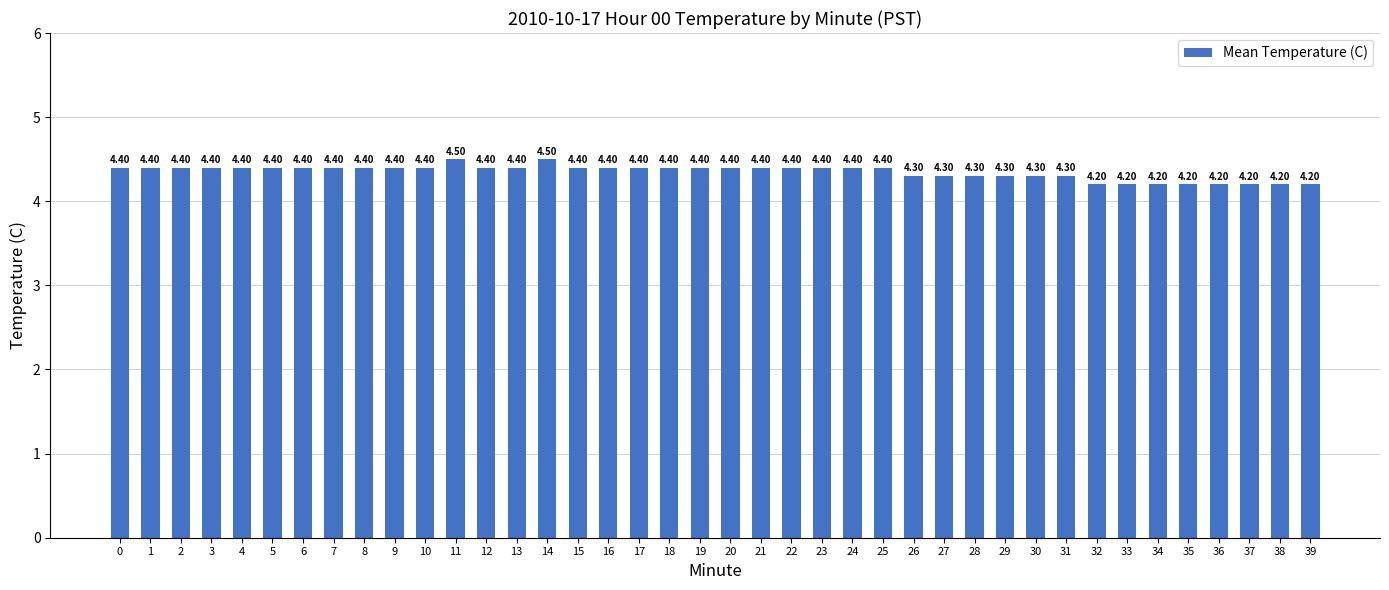

What is the difference between the maximum and second lowest values?

0.3